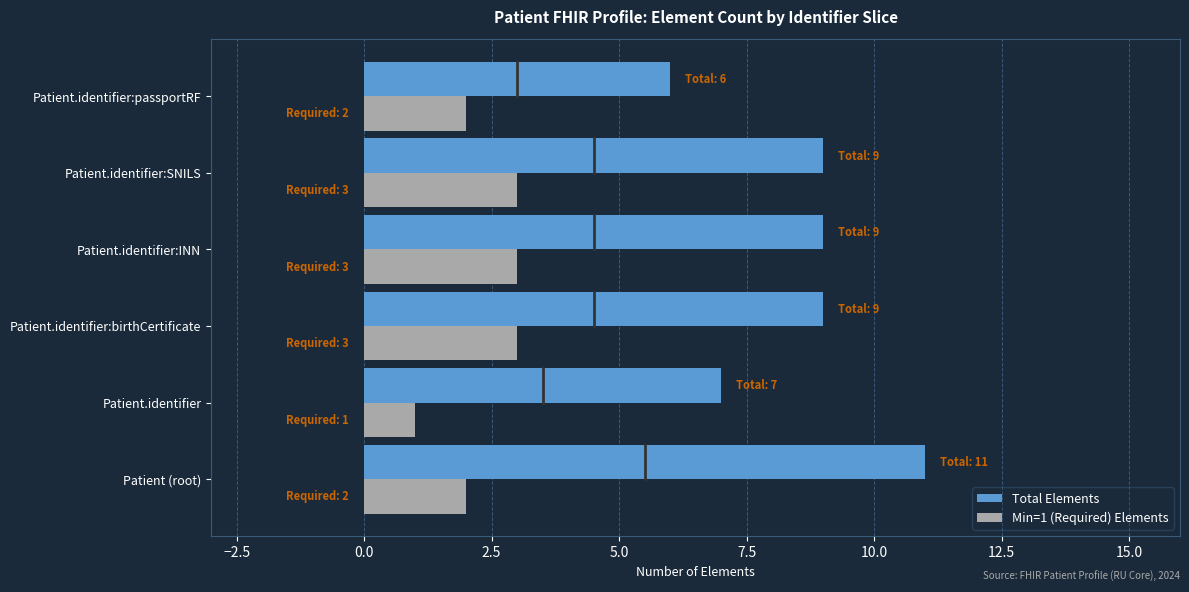

At which label does Total Elements reach its peak?

Patient (root)